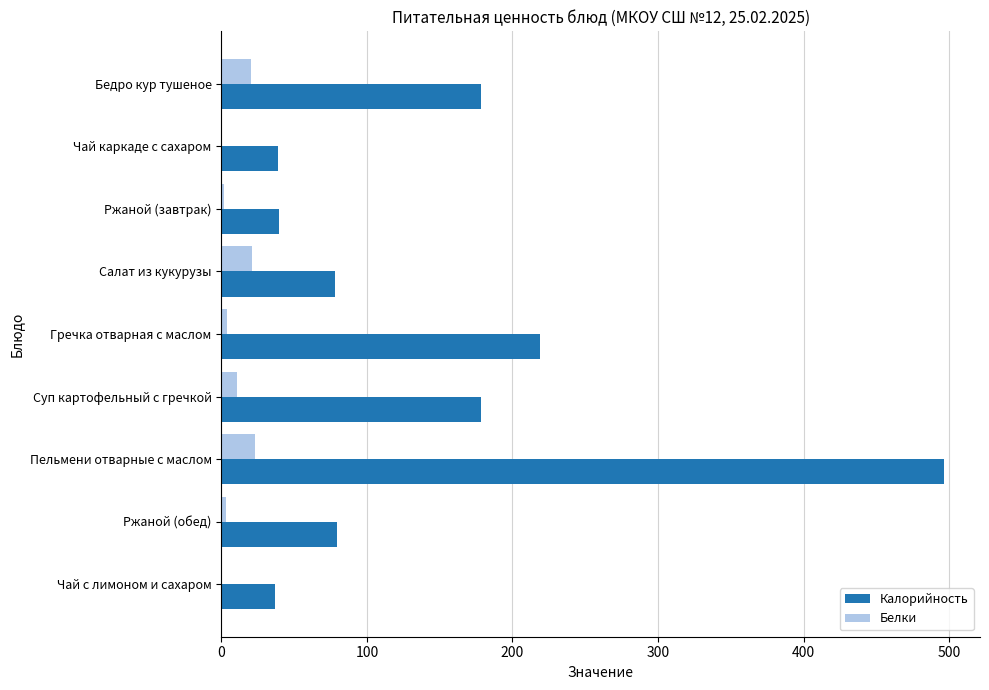

What is the maximum value shown in the chart?

496.4